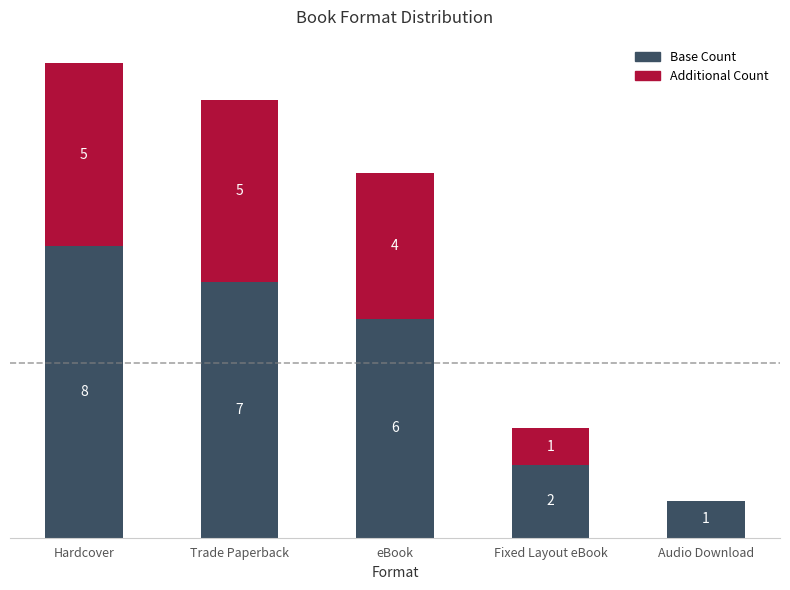

At which category is the sum across all series the highest?

Hardcover